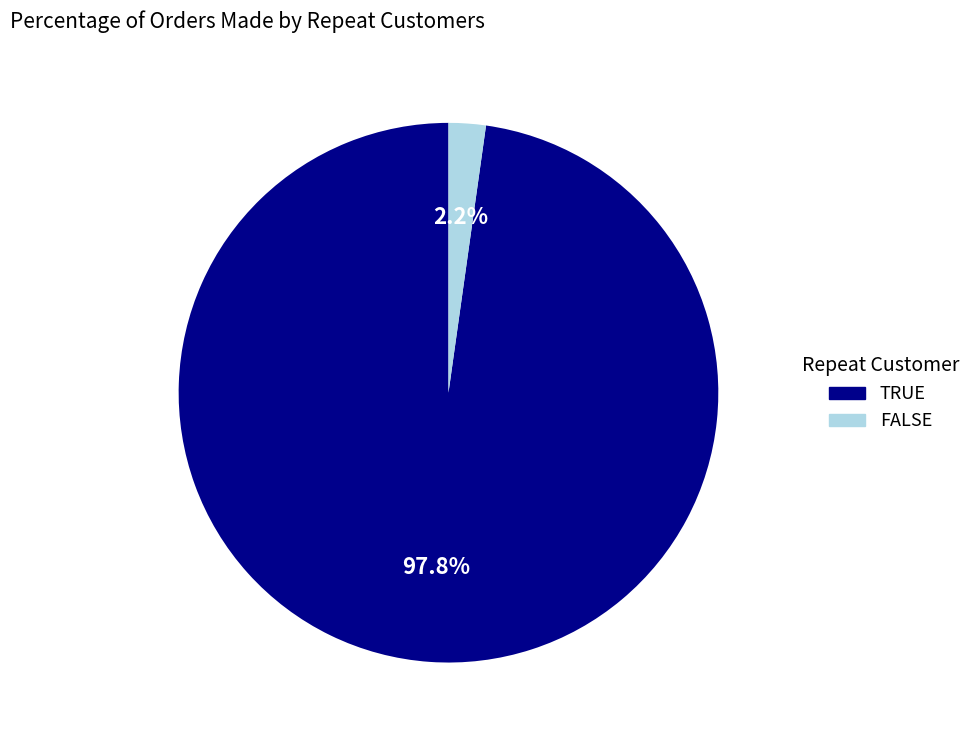

Is there a majority slice in this chart?

Yes